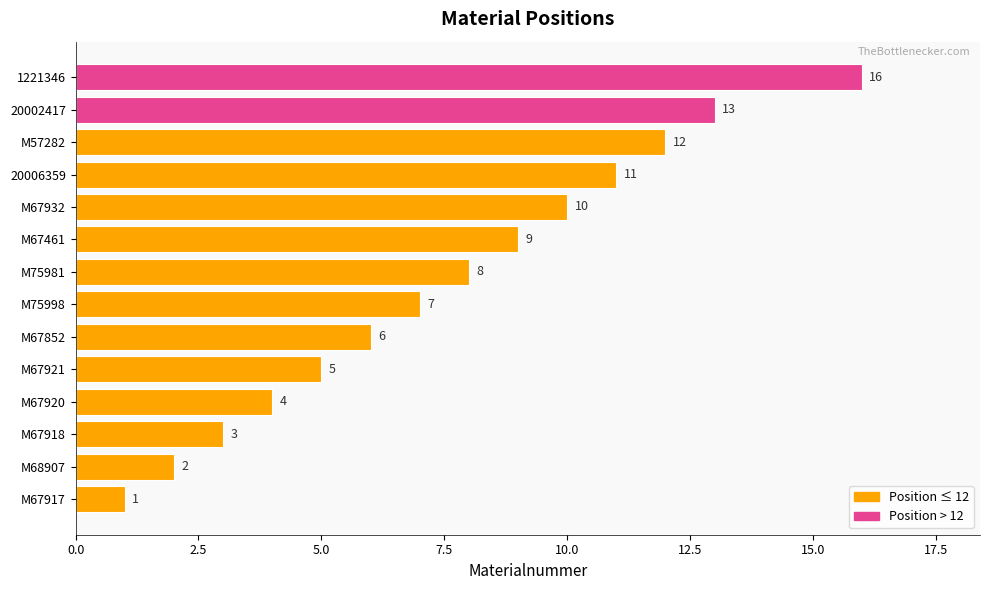

Reading top to bottom, list all the values displayed in this chart.

1221346=16	20002417=13	M57282=12	20006359=11	M67932=10	M67461=9	M75981=8	M75998=7	M67852=6	M67921=5	M67920=4	M67918=3	M68907=2	M67917=1